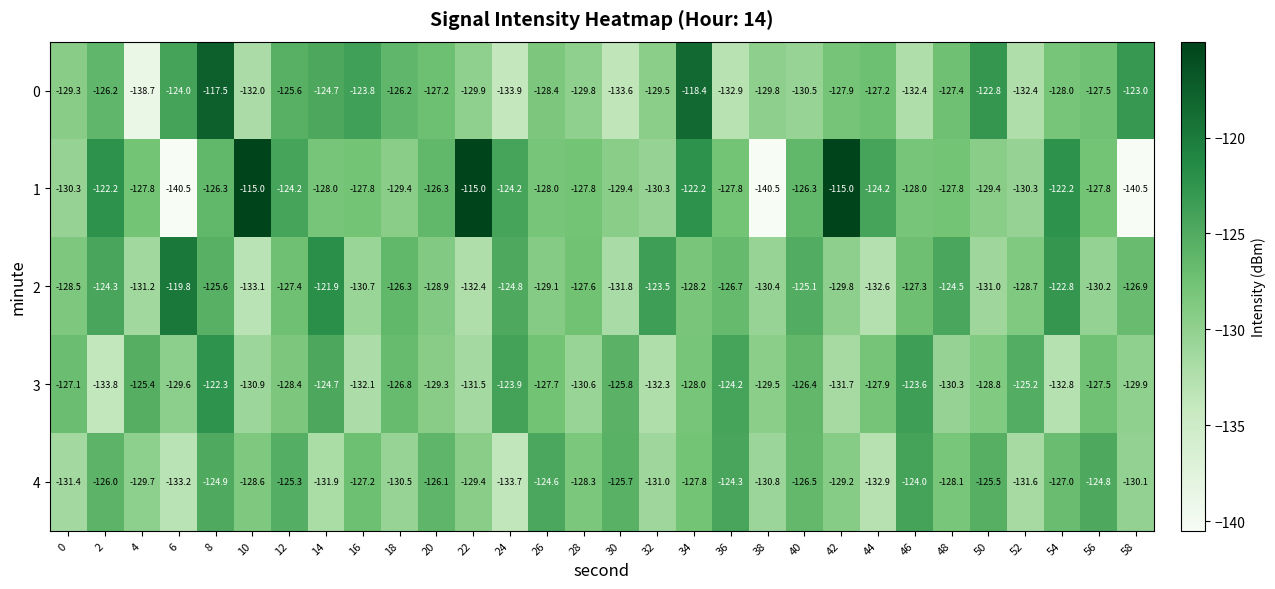

Which category has the highest value in the 2 series?

6